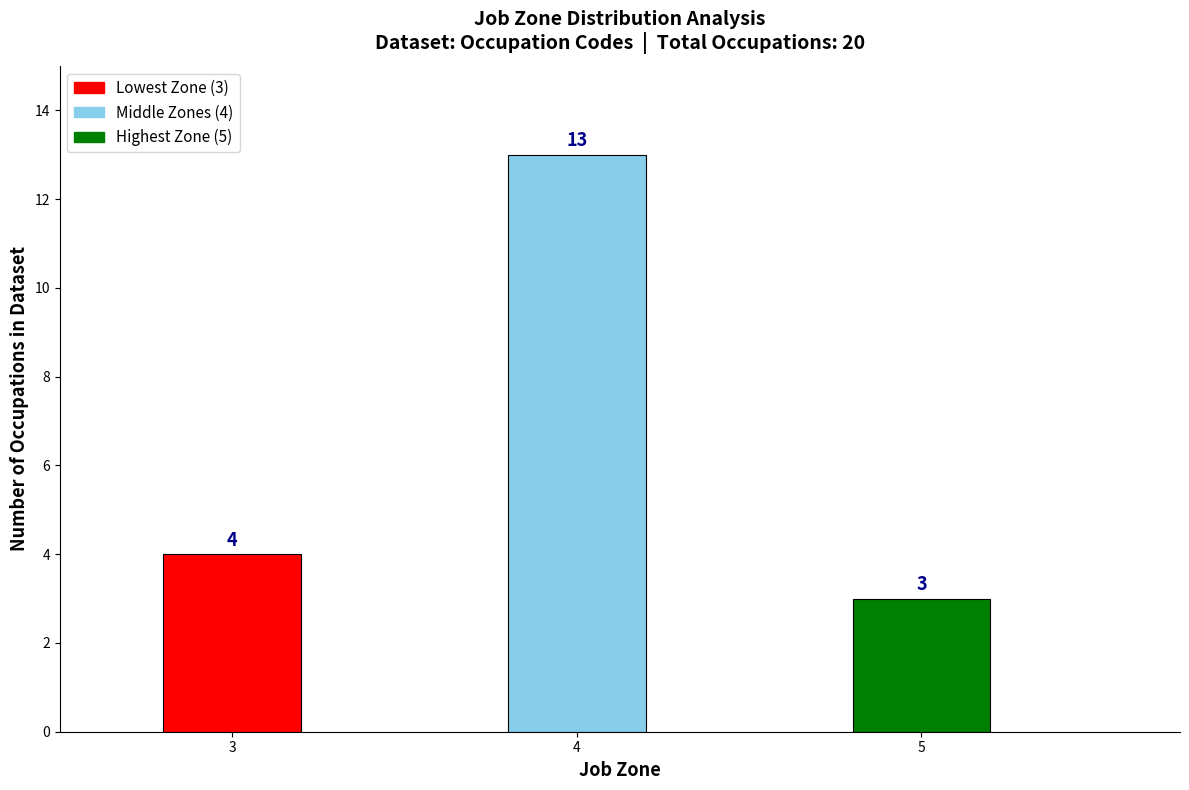

Reading left to right, extract all data points from this chart.

4	13	3